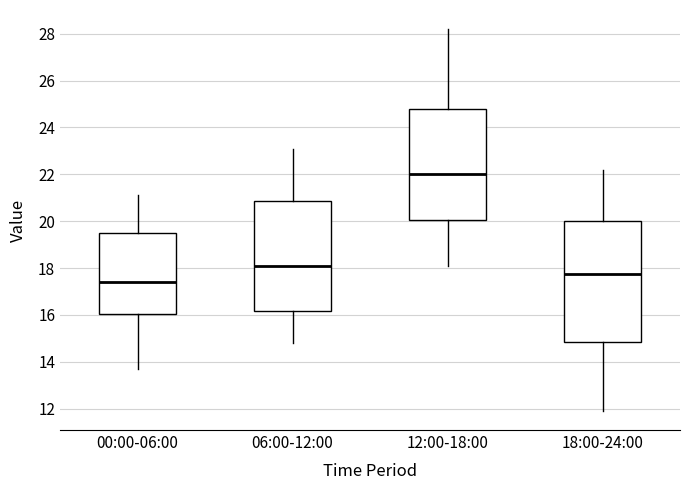

Which box is the tallest, from its lower edge to its upper edge?

18:00-24:00